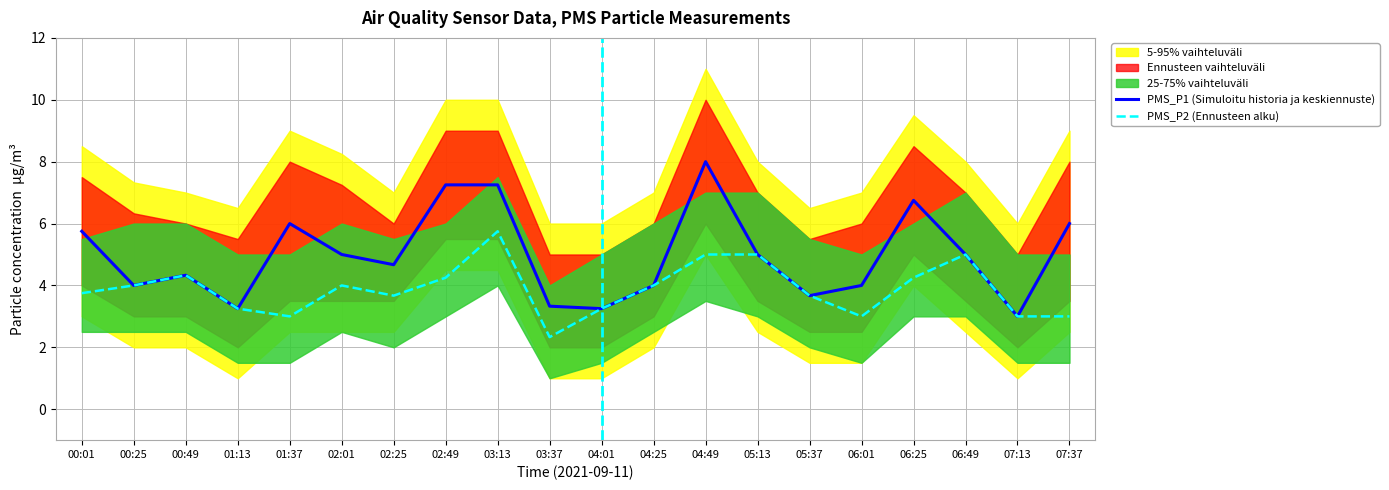

Between 02:01 and 04:49, which series saw the biggest shift?

PMS_P1 (Simuloitu historia ja keskiennuste)